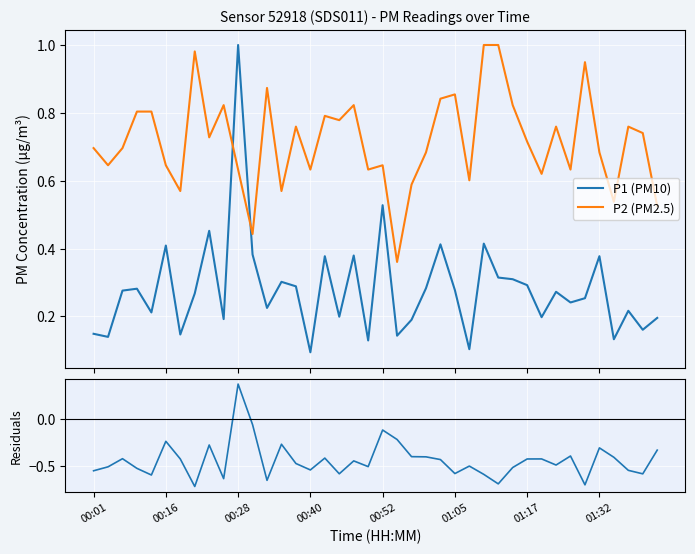

What is the sum of the P2 (PM2.5) values at 28 and 21?

1.4